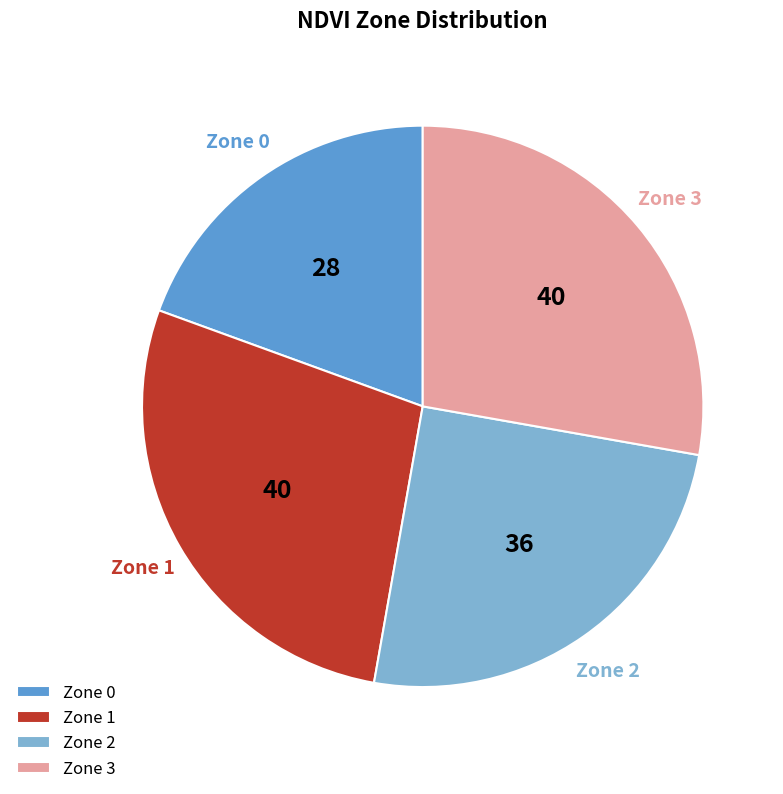

Is it true that Zone 3 is 39% of the pie?

False